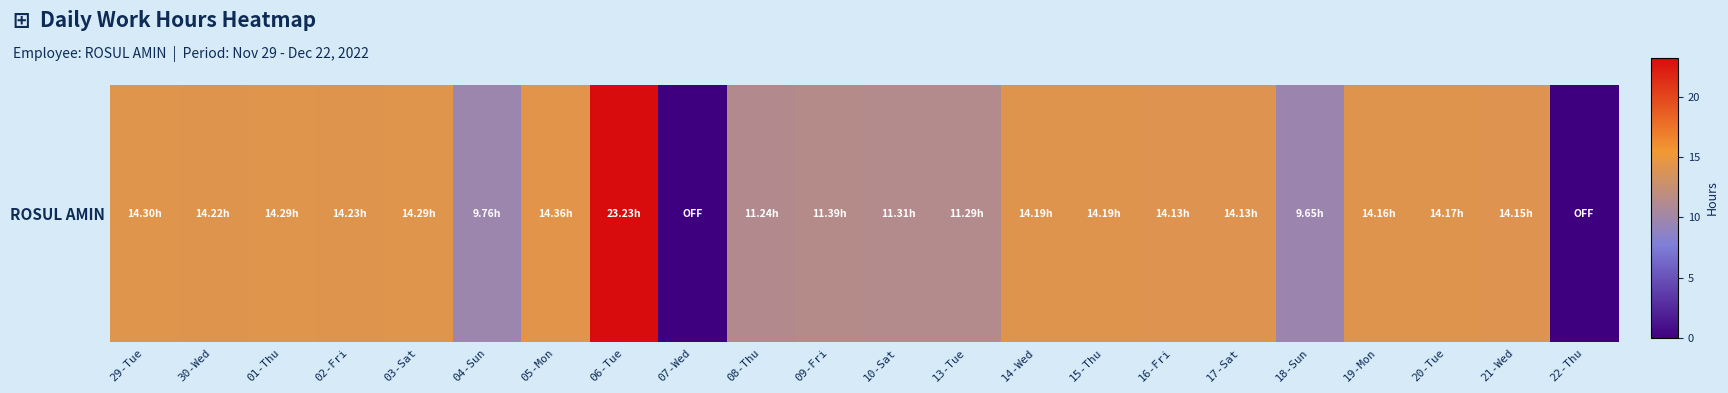

Reading left to right, what are all the values shown in this chart?

14.3	14.2	14.3	14.2	14.3	9.8	14.4	23.2	0.0	11.2	11.4	11.3	11.3	14.2	14.2	14.1	14.1	9.7	14.2	14.2	14.2	0.0